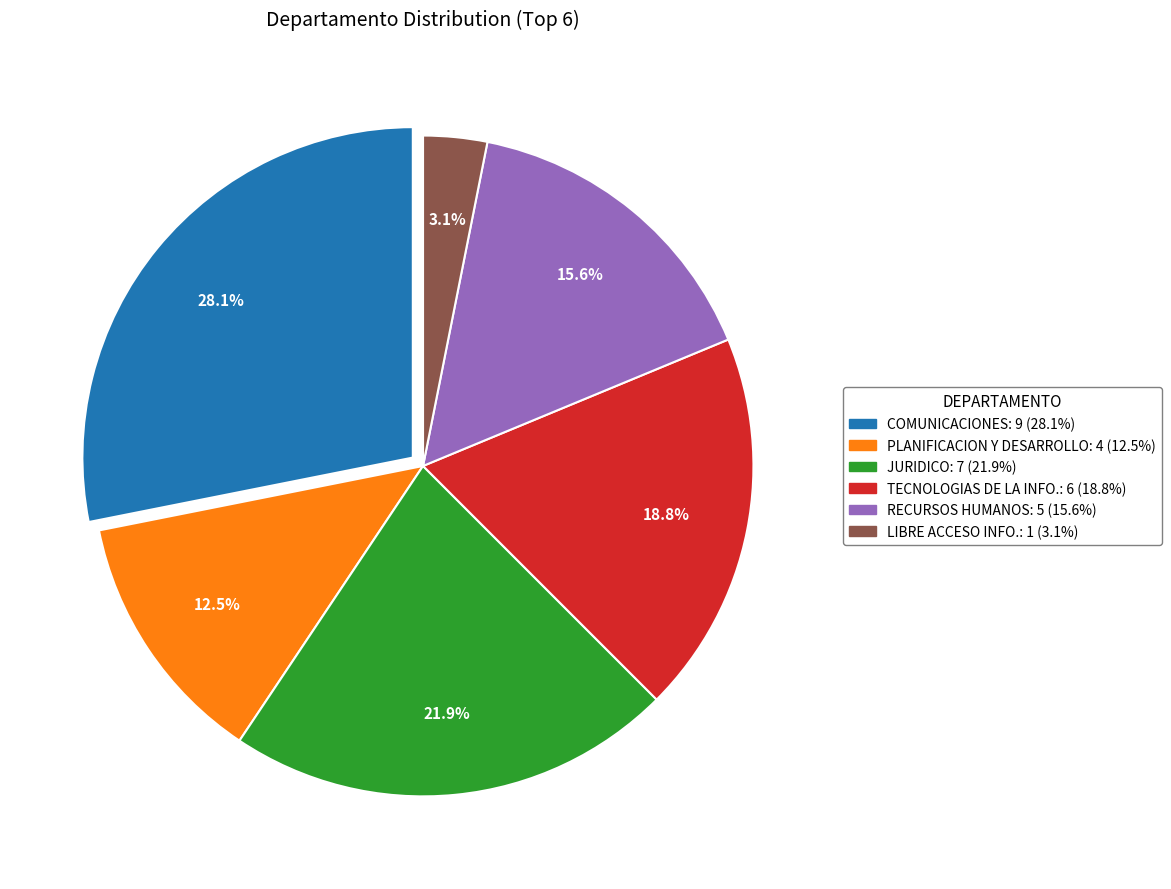

To the nearest percent, what is the average slice percentage?

17%